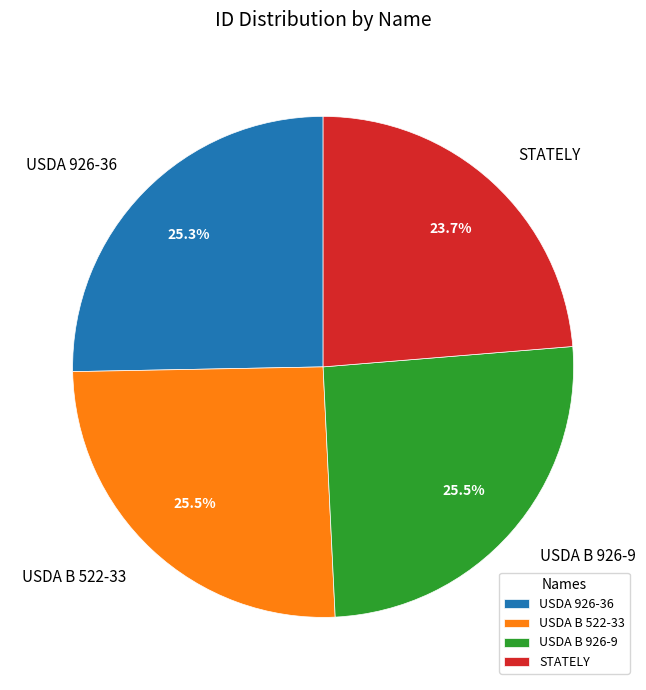

Which category has the smallest portion of the pie?

STATELY